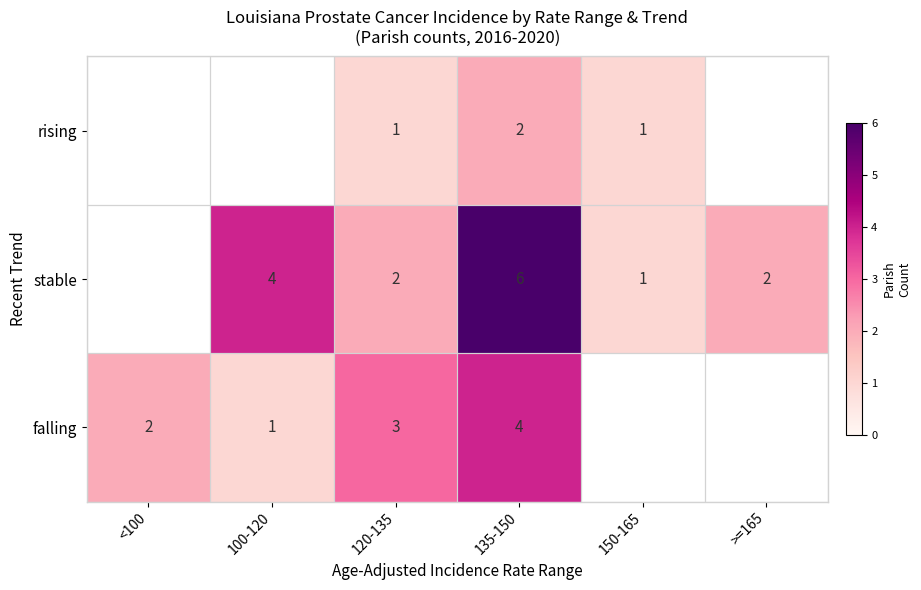

Rank the series at 120-135 from lowest to highest value.

rising, stable, falling